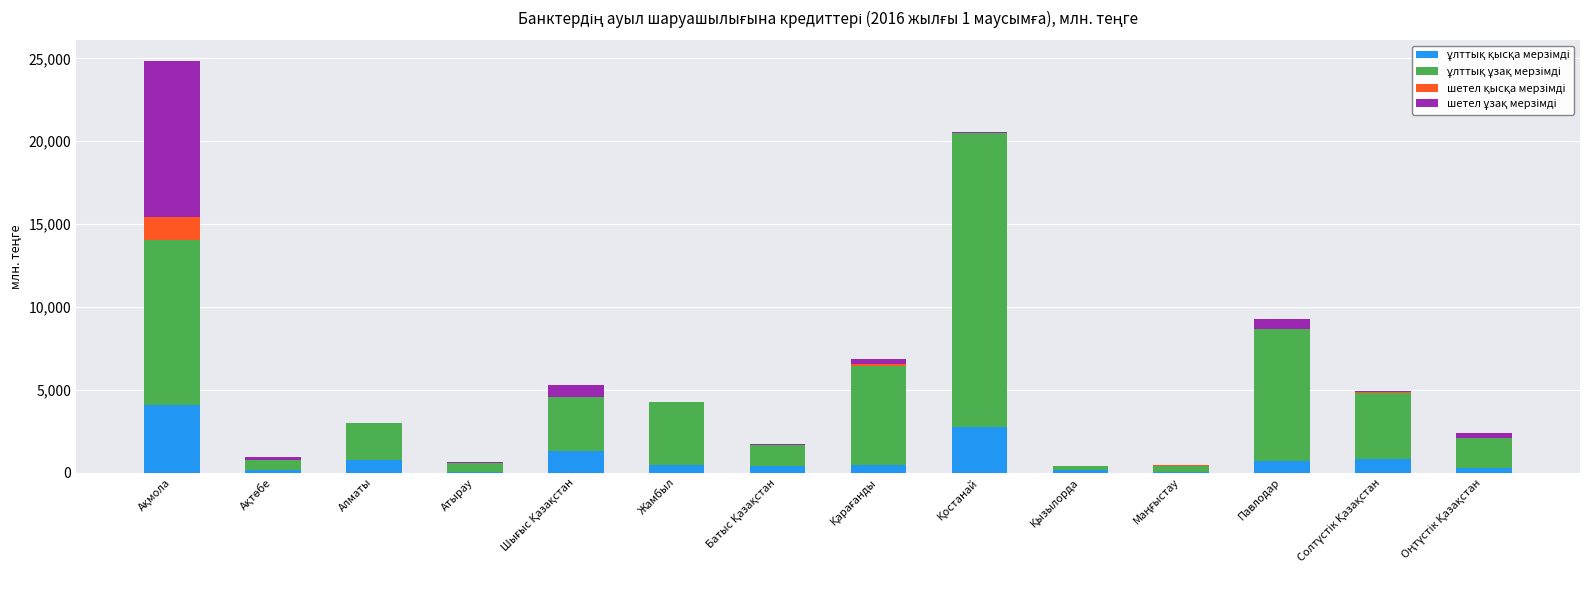

Count the number of data series in this chart.

4